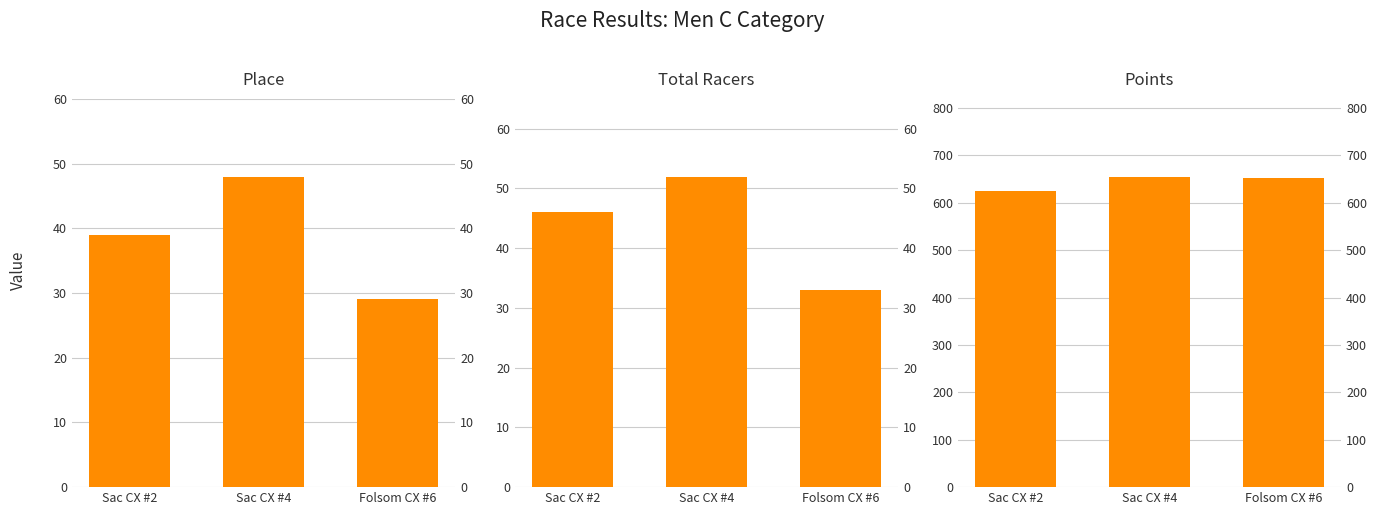

Rank the categories by Points value from highest to lowest.

Sac CX #4, Folsom CX #6, Sac CX #2